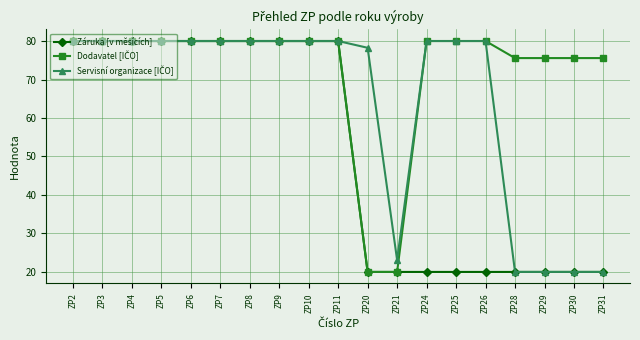

Does the chart display data point markers on the line(s)?

Yes